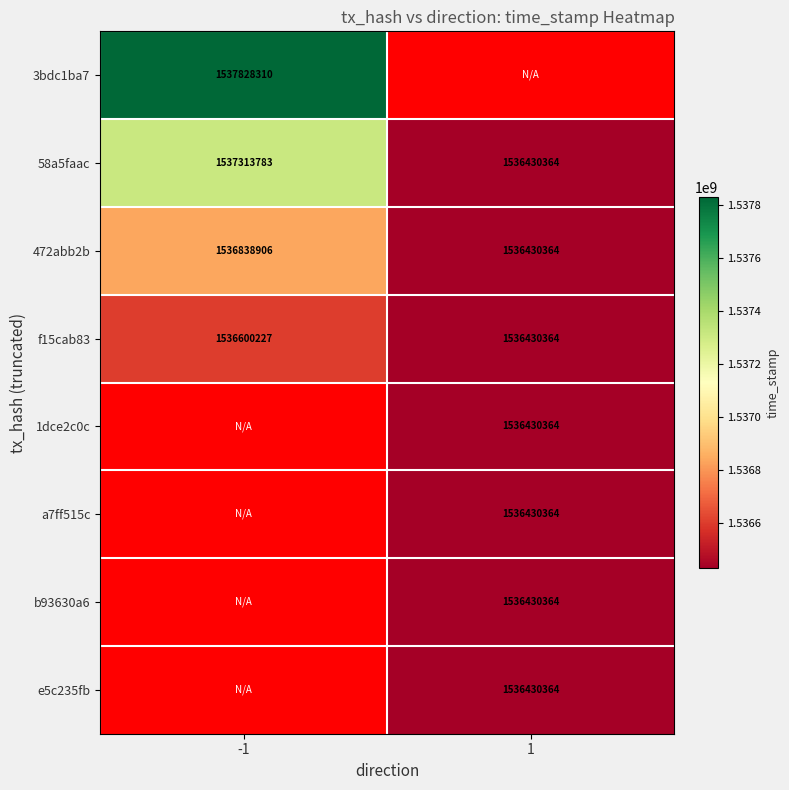

What is the difference between the 58a5faac values at 1 and -1?

883419